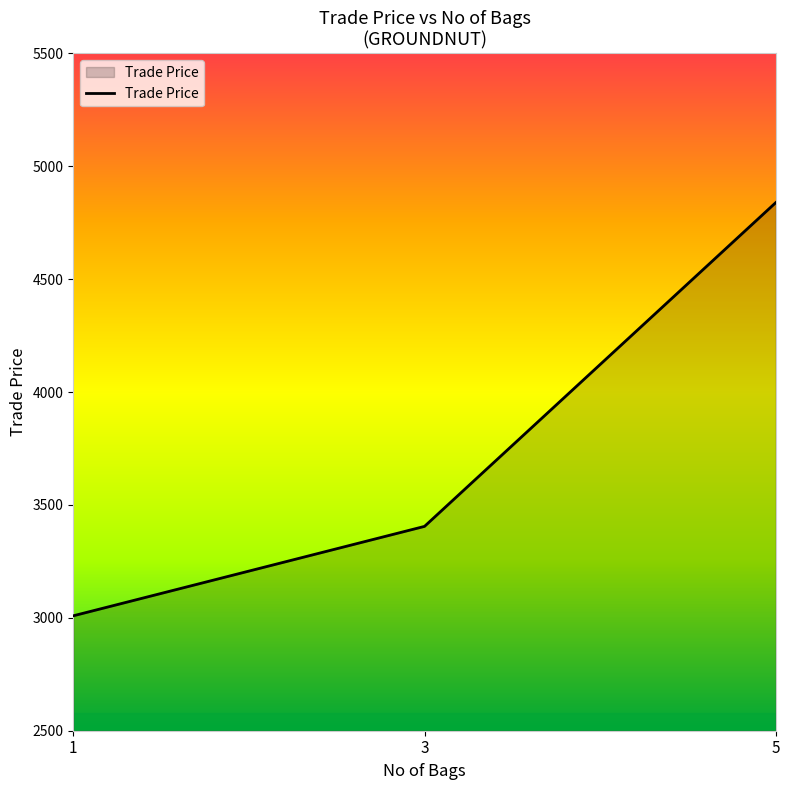

What is the change in value from 1 to 5?

+1830